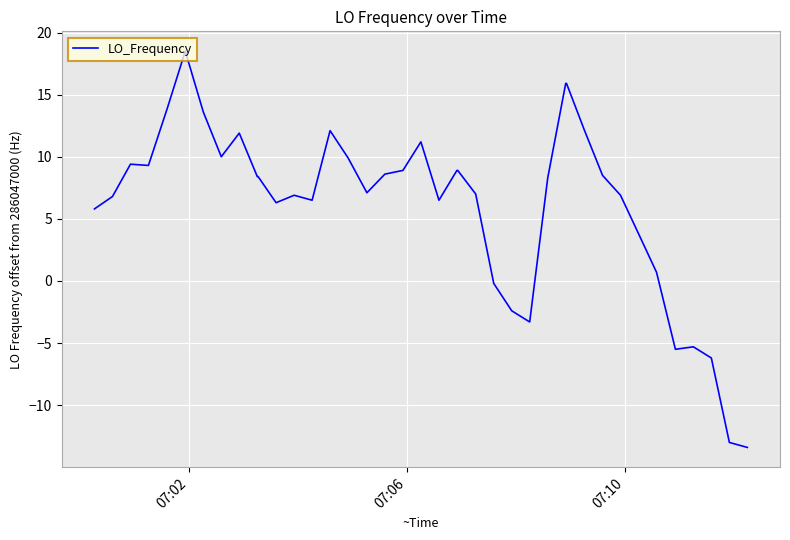

What is the difference between the maximum and second lowest values?

31.5